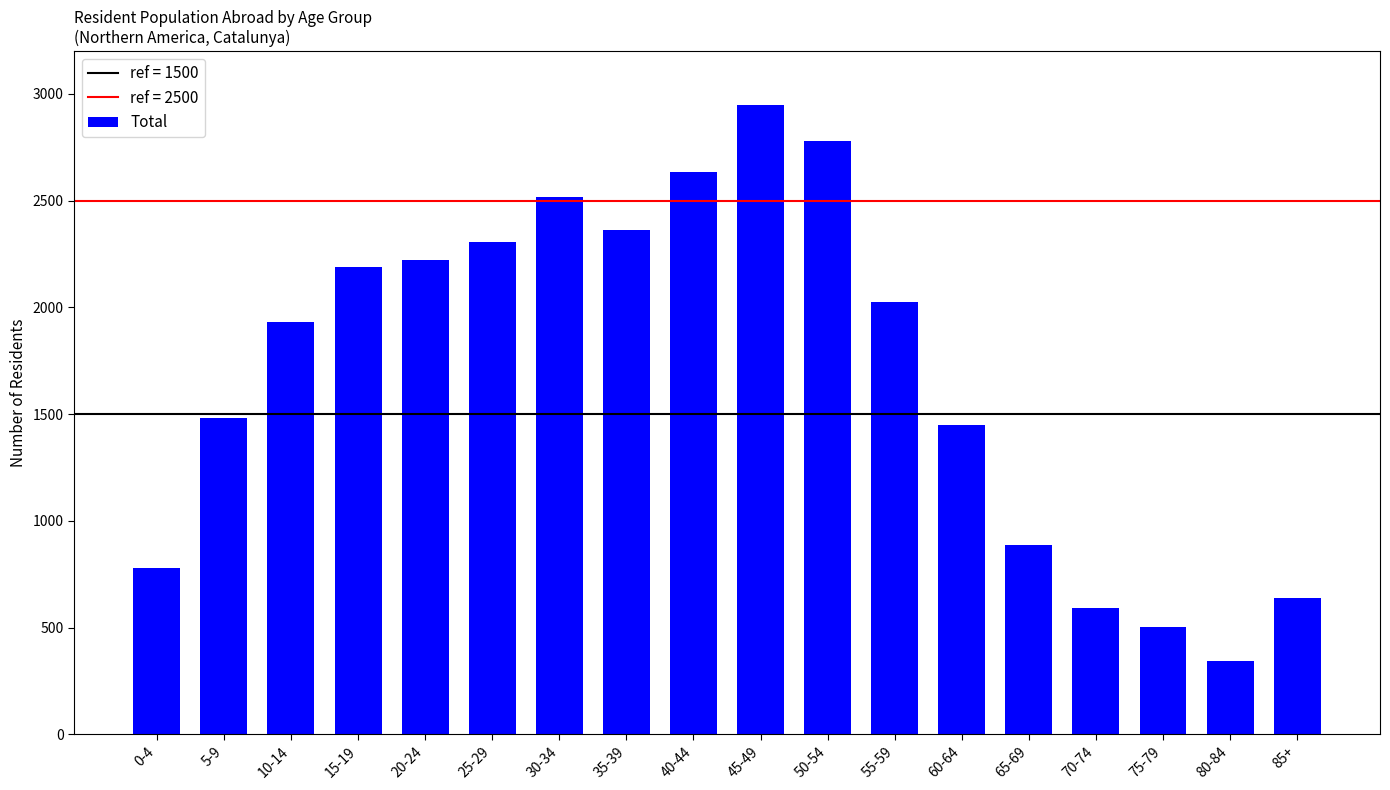

Count the number of data series in this chart.

1